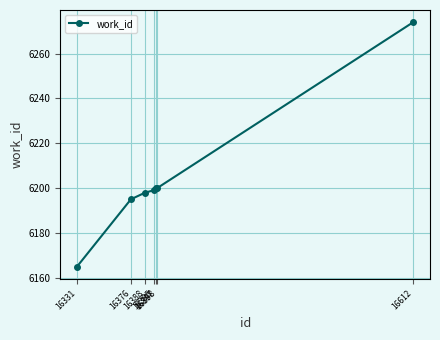

What is the smallest value displayed?

6165